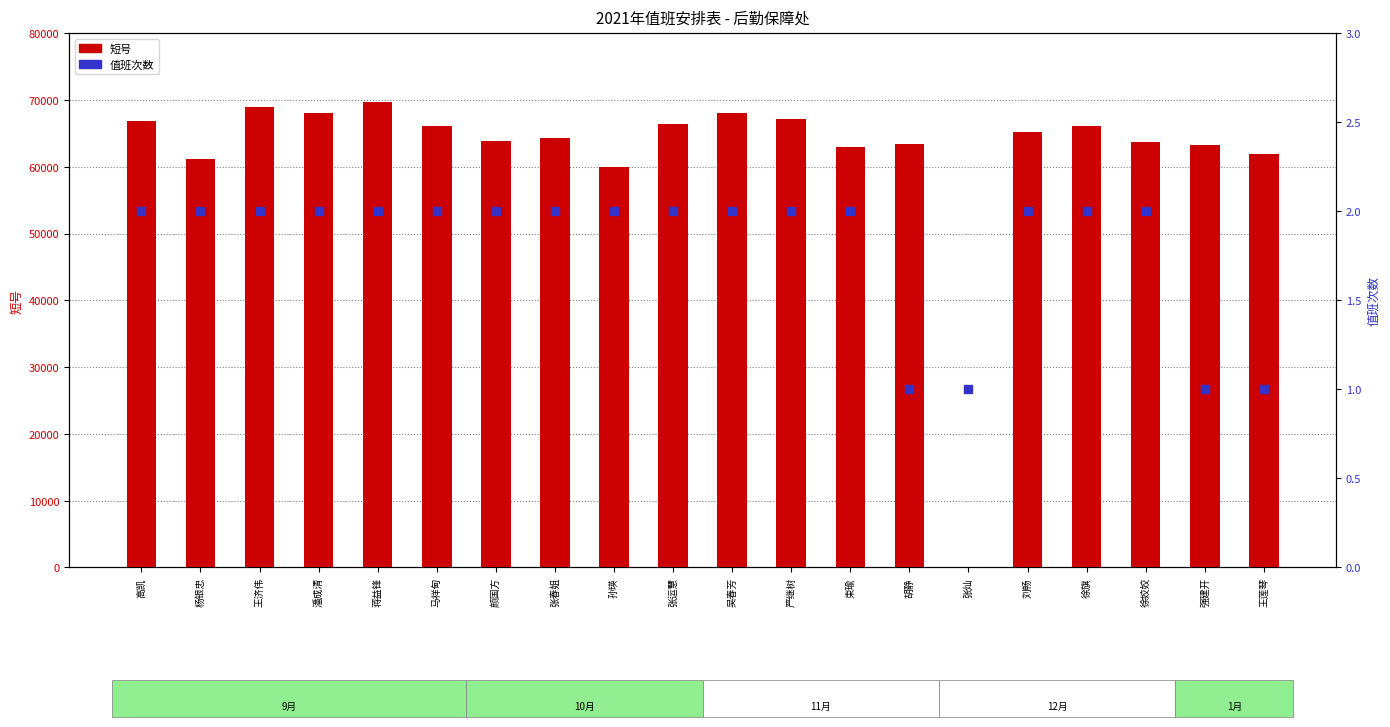

At how many categories does at least one series exceed 66527?

6